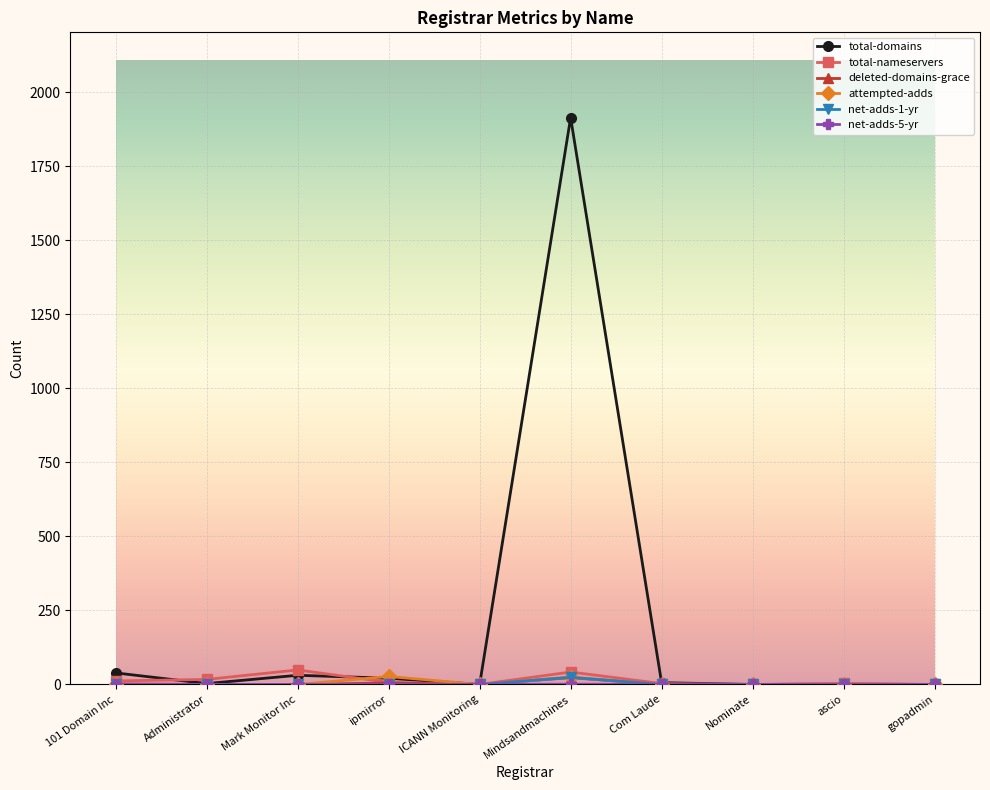

Which category has the highest value across all series?

Mindsandmachines